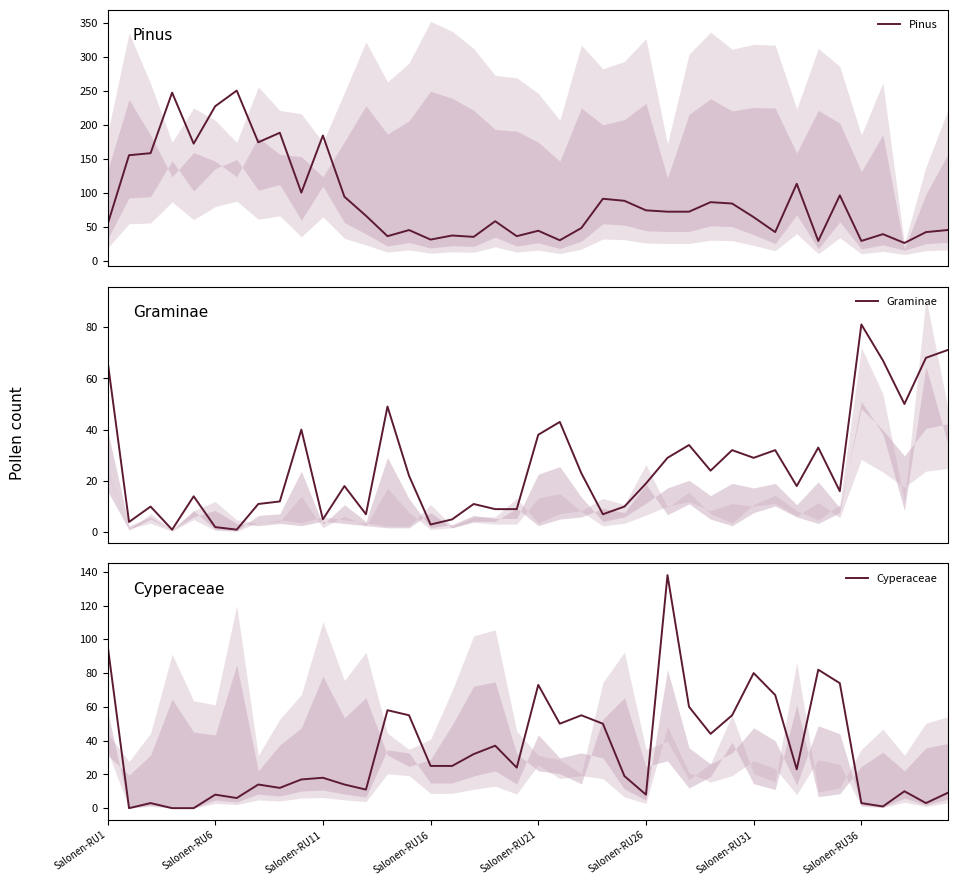

How many interior local valleys does the Pinus series have?

12